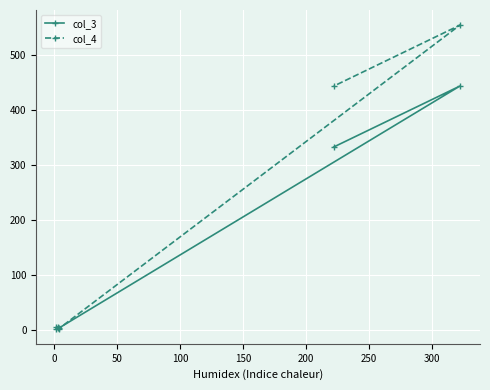

Reading left to right, list all the values displayed in this chart.

col_3: 2	5	3	444	333
col_4: 5	4	2	555	444